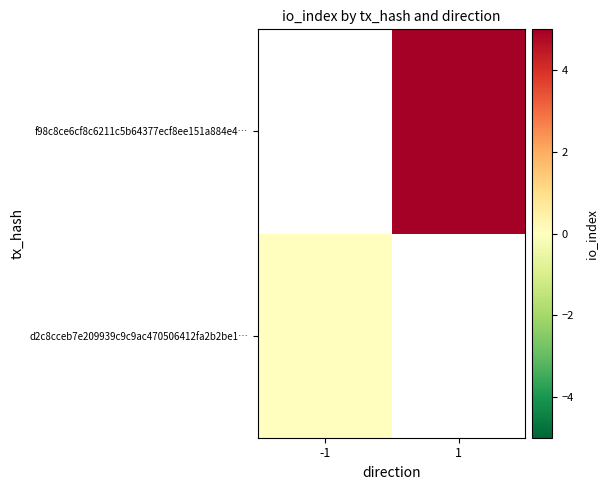

List the series in order of their overall mean, highest first.

d2c8cceb7e209939c9c9ac470506412fa2b2be1…, f98c8ce6cf8c6211c5b64377ecf8ee151a884e4…